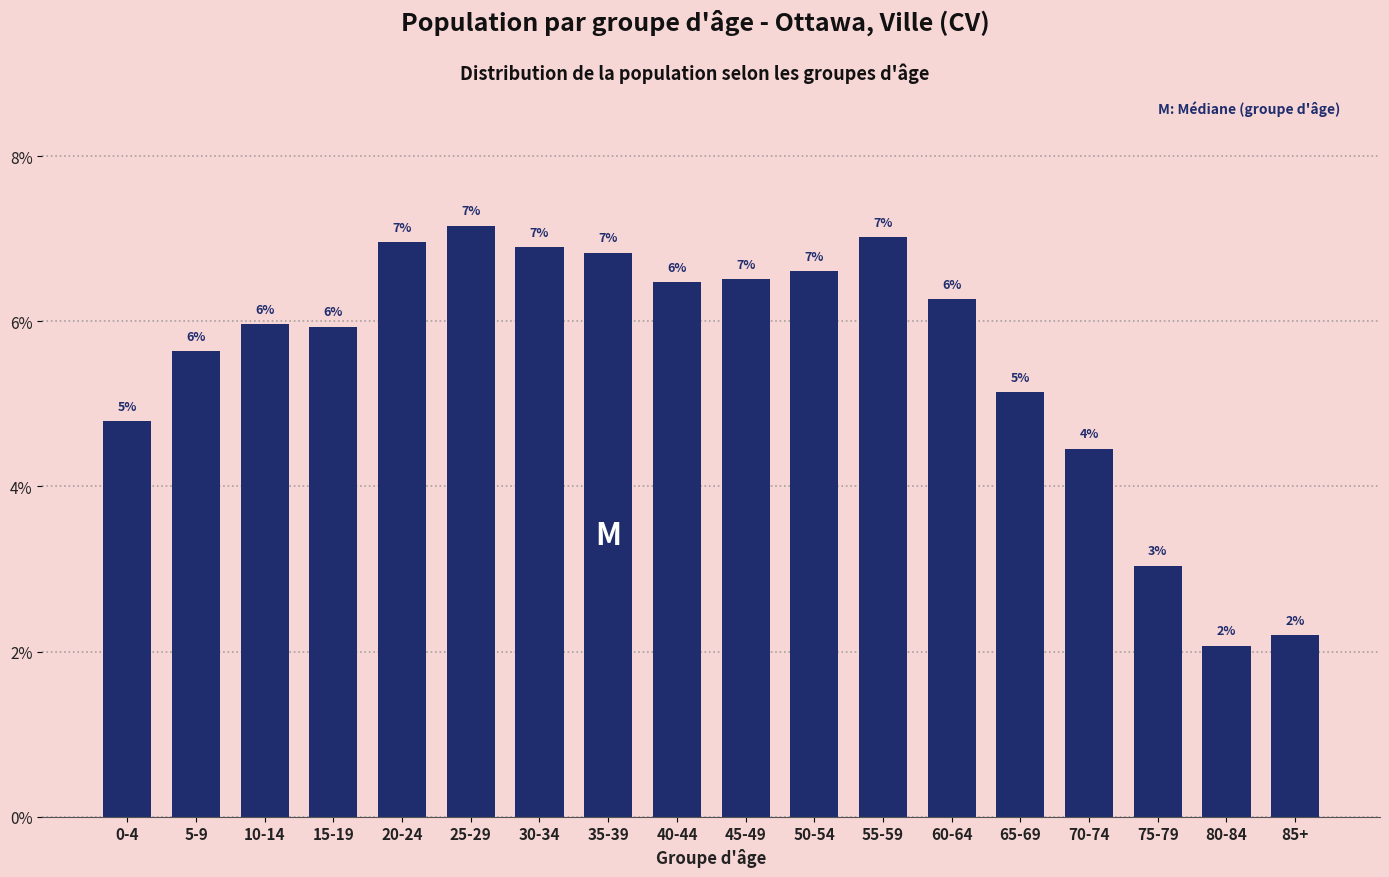

Which has a higher value, 0-4 or 5-9?

5-9